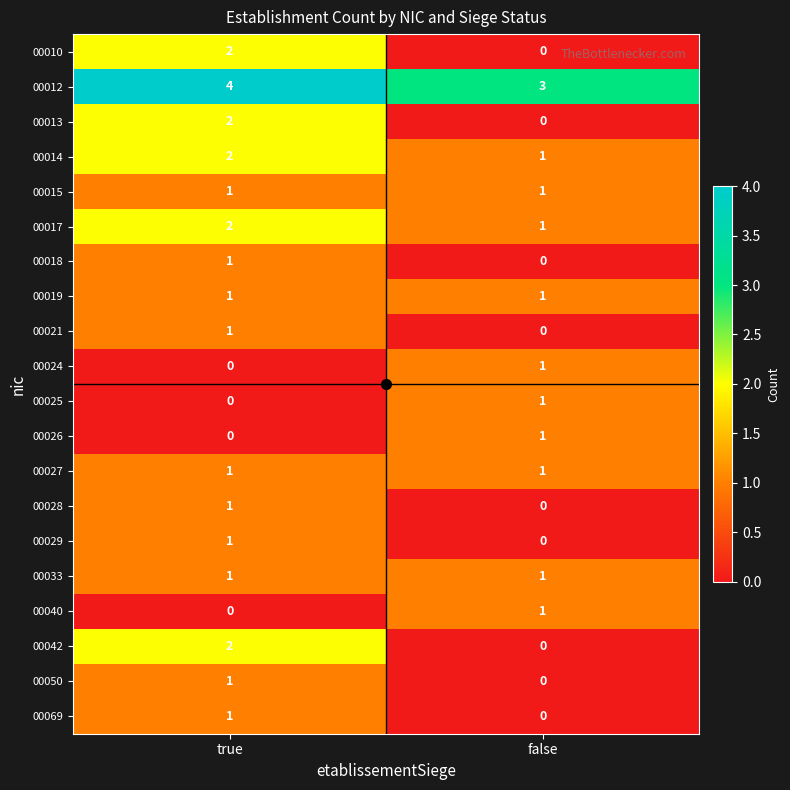

Rank the categories by 00017 value from highest to lowest.

true, false